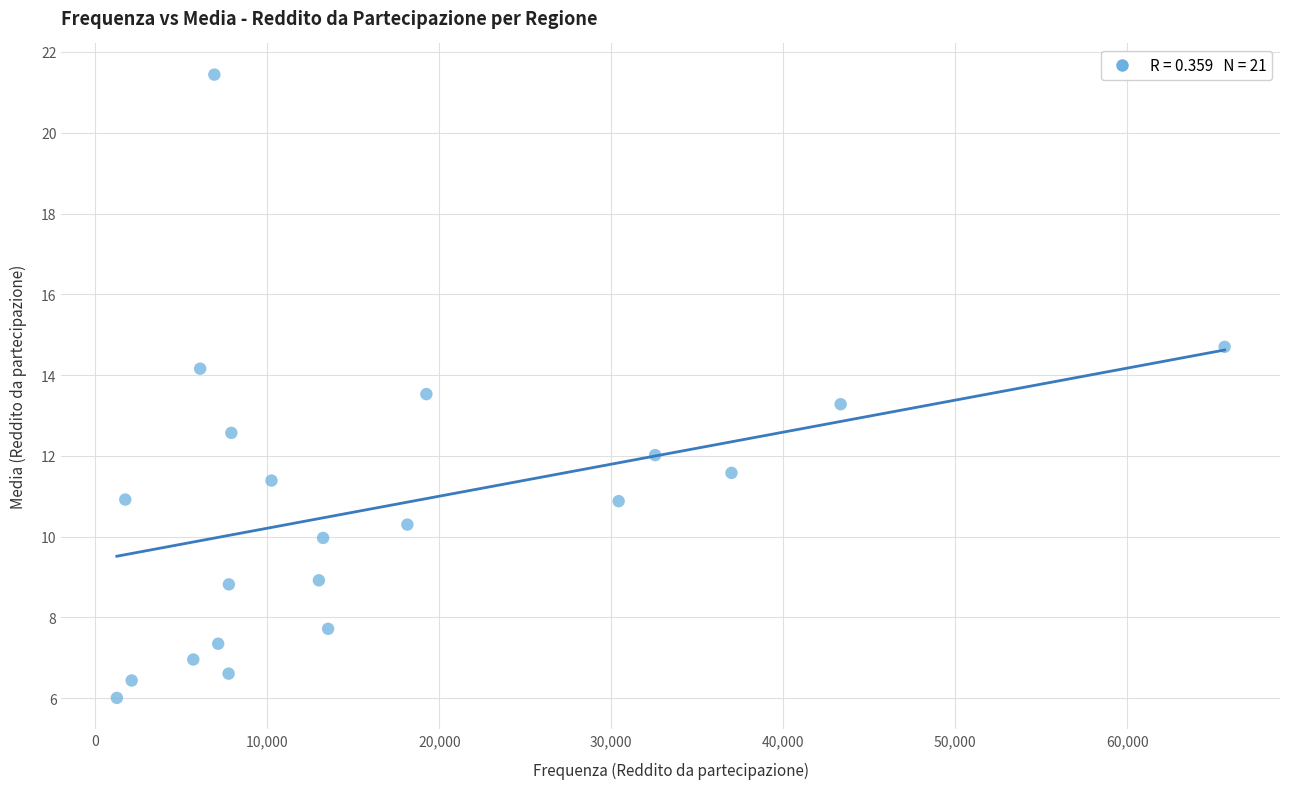

What is the range of X values (max minus min)?

64412.0